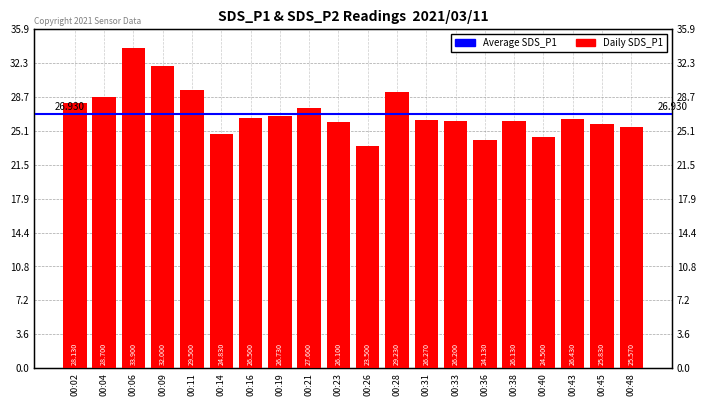

The chart shows a value of 11.1 at 00:45. True or false?

False